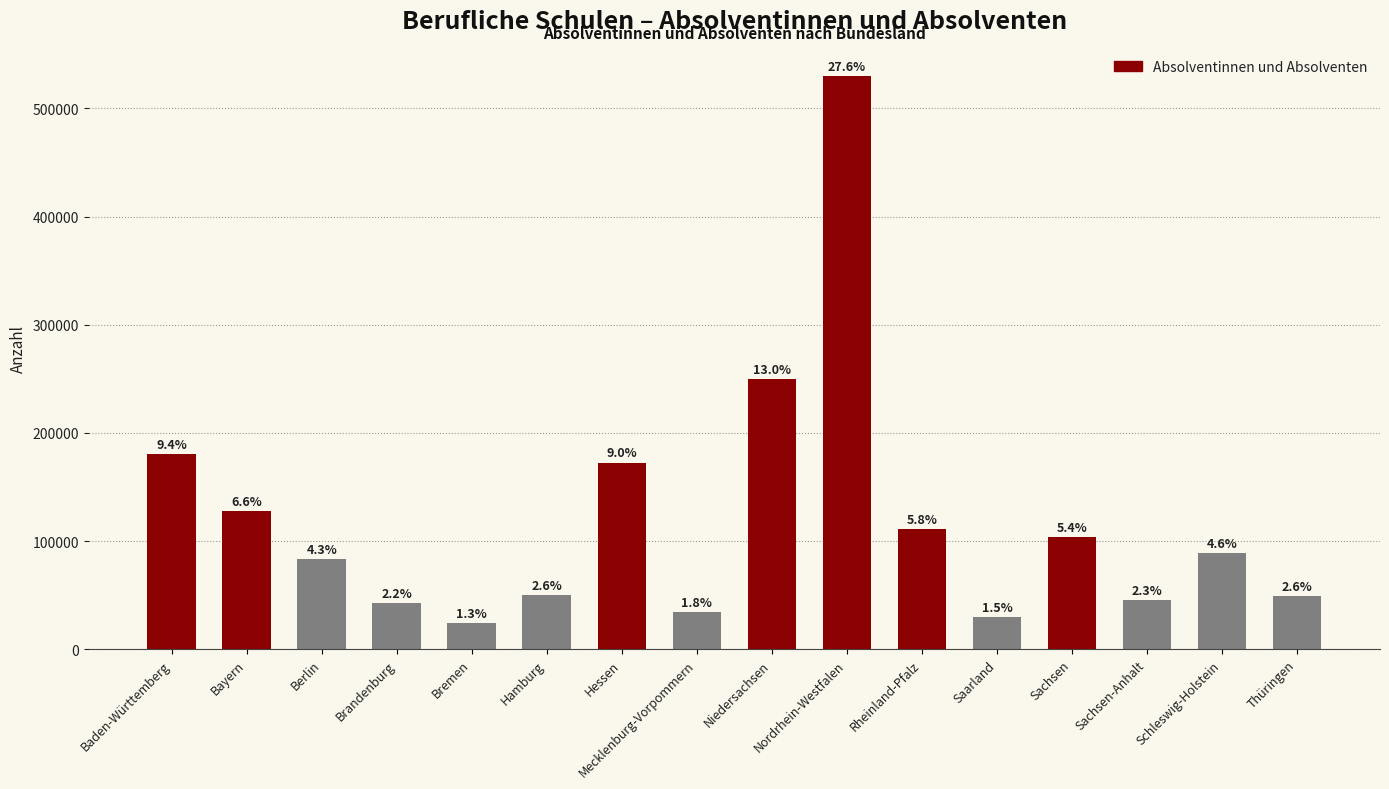

How many bars are there in total?

16